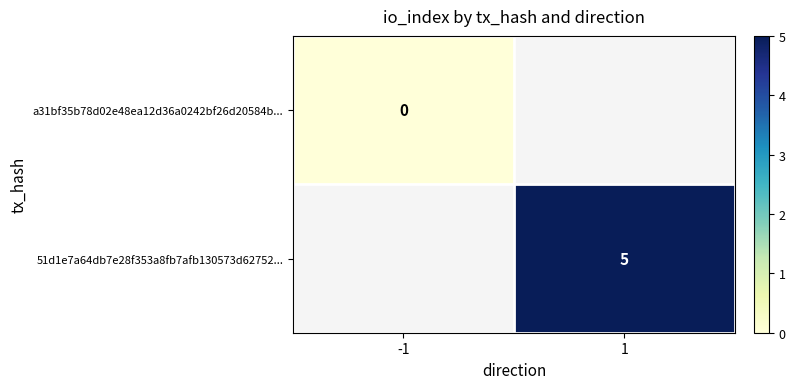

Count the number of data series in this chart.

2